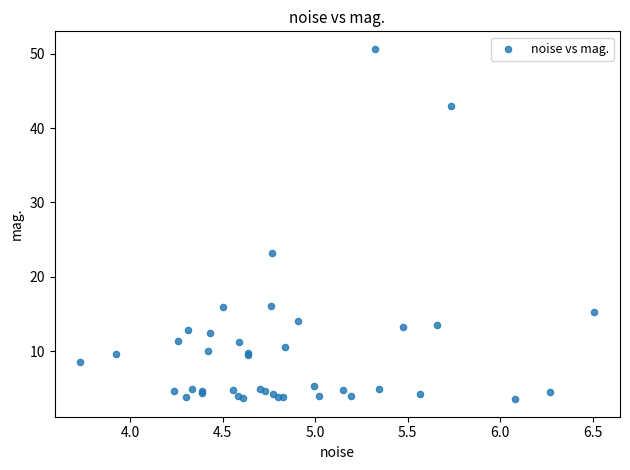

What Y value in the scatter plot is closest to 27?

23.2